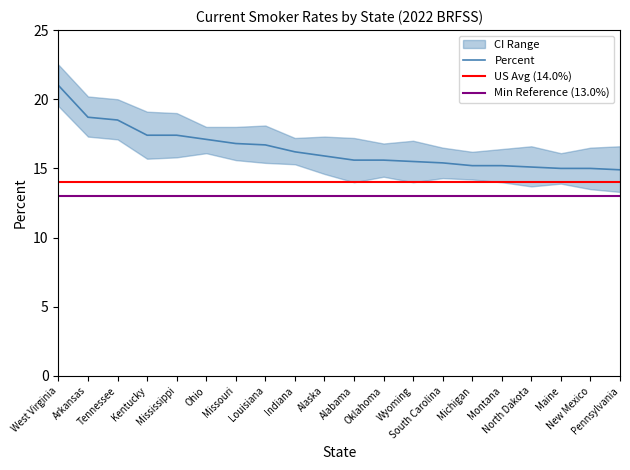

What is the lowest value of the Percent series?

14.9